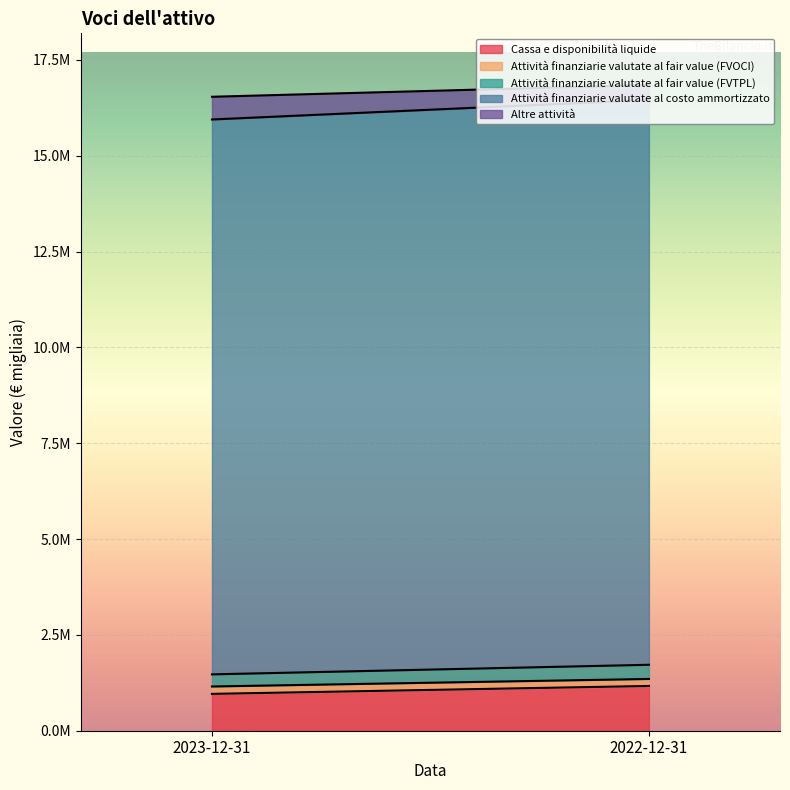

Is it true that Attività finanziarie valutate al fair value (FVTPL) equals 316410 at 2023-12-31?

True